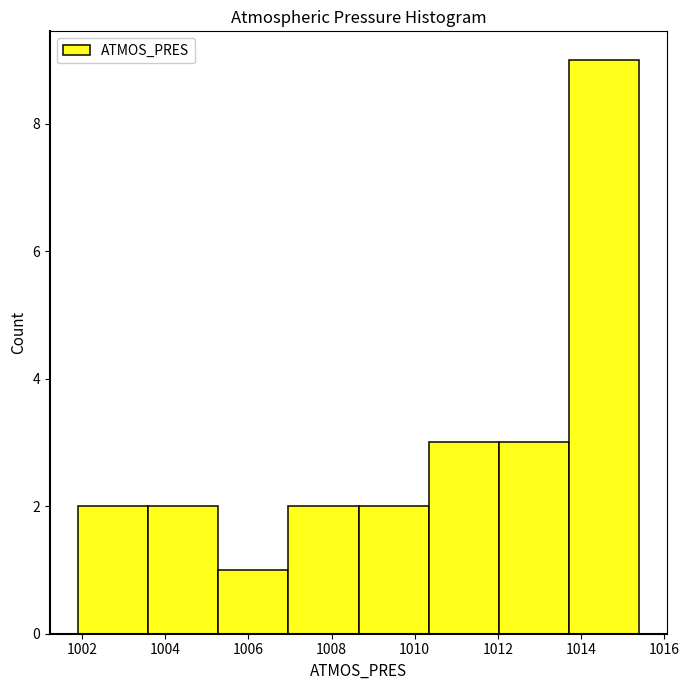

Over which range of the x-axis is the bar tallest?

1013.8 to 1015.4